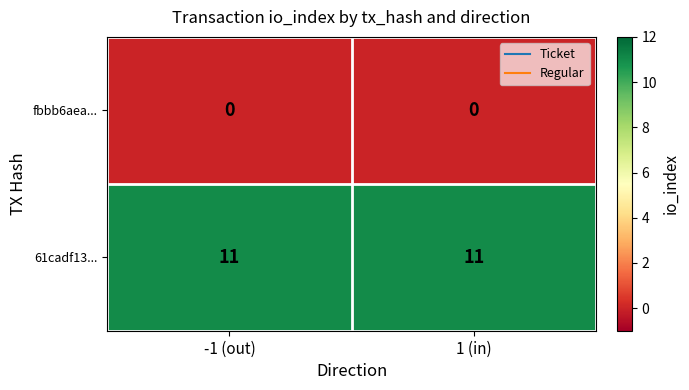

What is the maximum value shown in the chart?

11